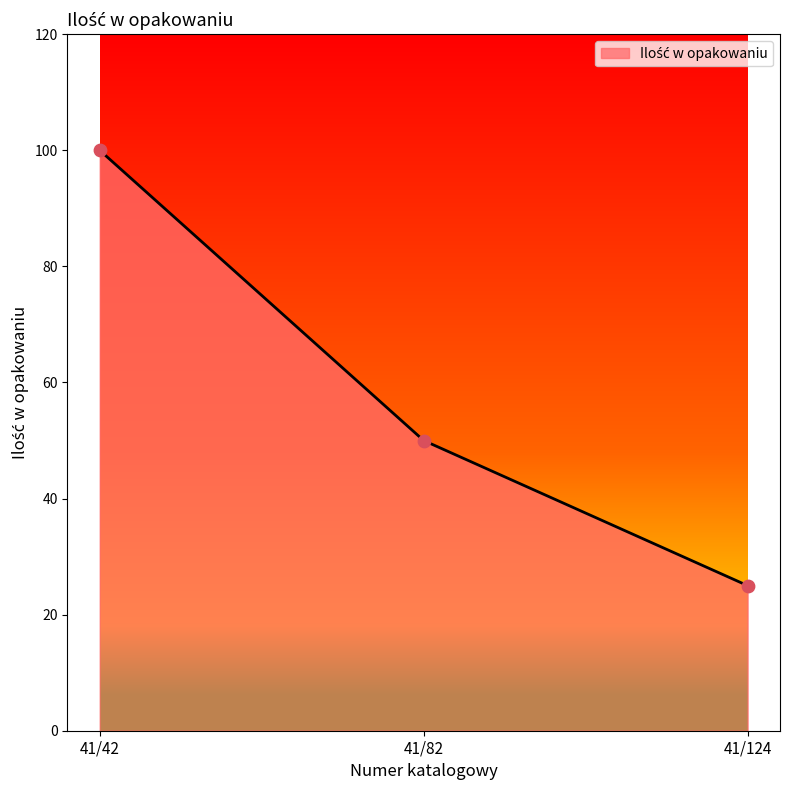

Which has a higher value, 41/124 or 41/82?

41/82